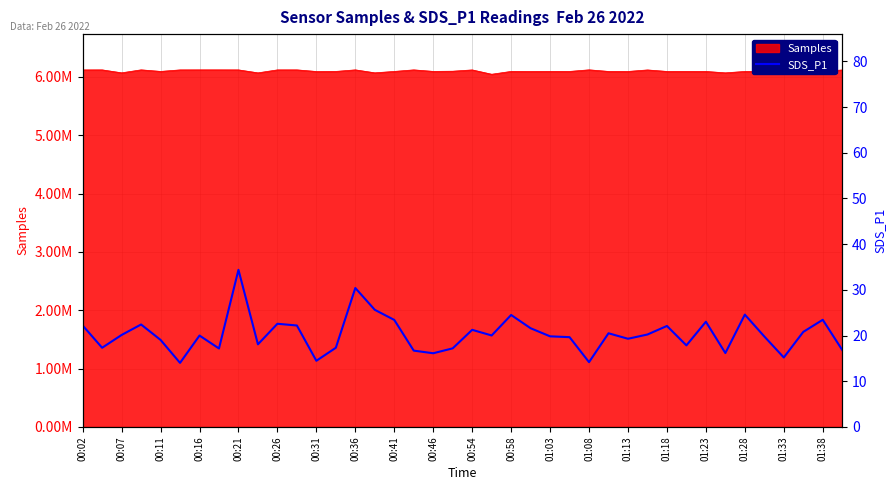

How many lines are shown in the chart?

1